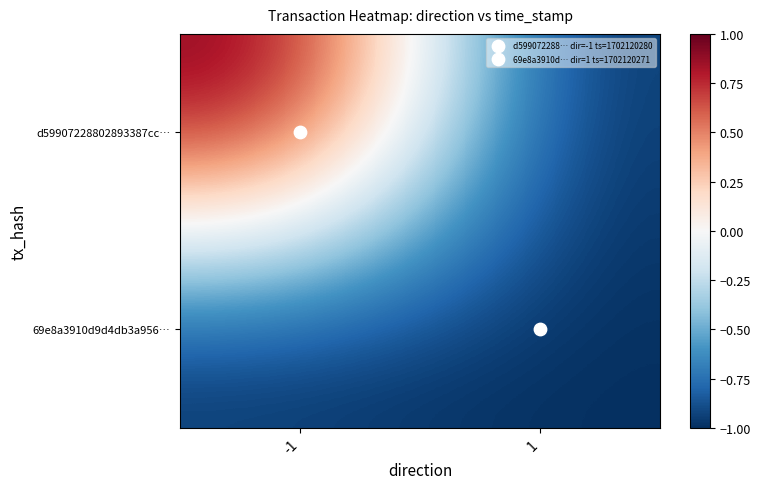

Which category has the highest value across all series?

-1